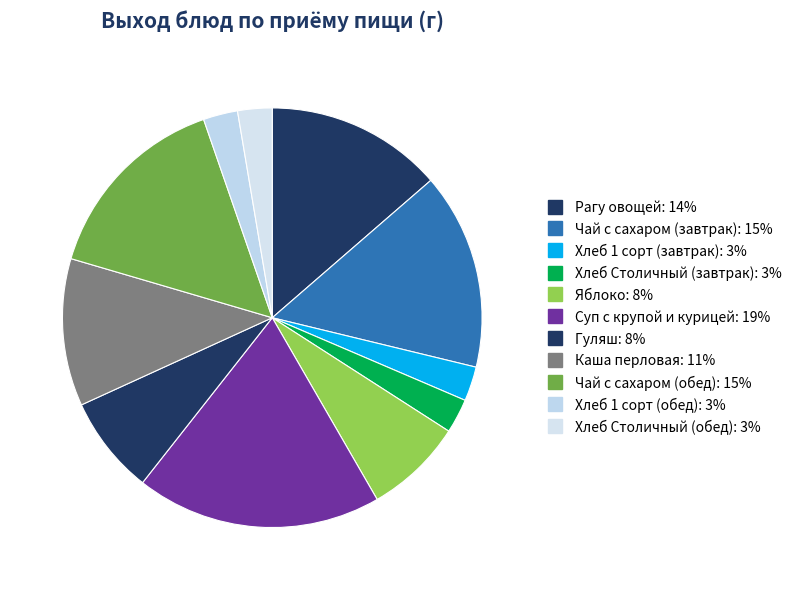

The Хлеб 1 сорт (обед) slice represents 8% of the pie. True or false?

False